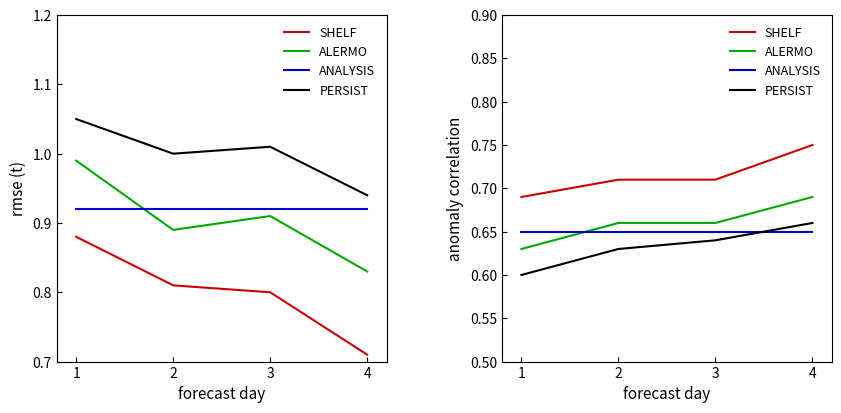

Reading left to right, extract all data points from this chart.

SHELF: 1=0.7	2=0.7	3=0.7	4=0.8
ALERMO: 1=0.6	2=0.7	3=0.7	4=0.7
ANALYSIS: 1=0.7	2=0.7	3=0.7	4=0.7
PERSIST: 1=0.6	2=0.6	3=0.6	4=0.7